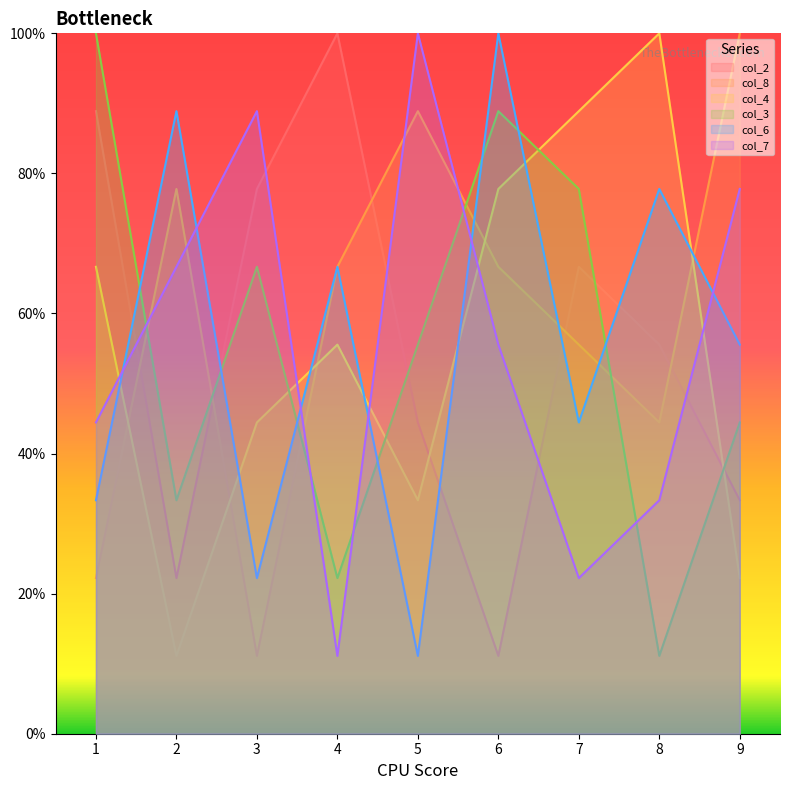

Between 1 and 8, which series saw the biggest shift?

col_3